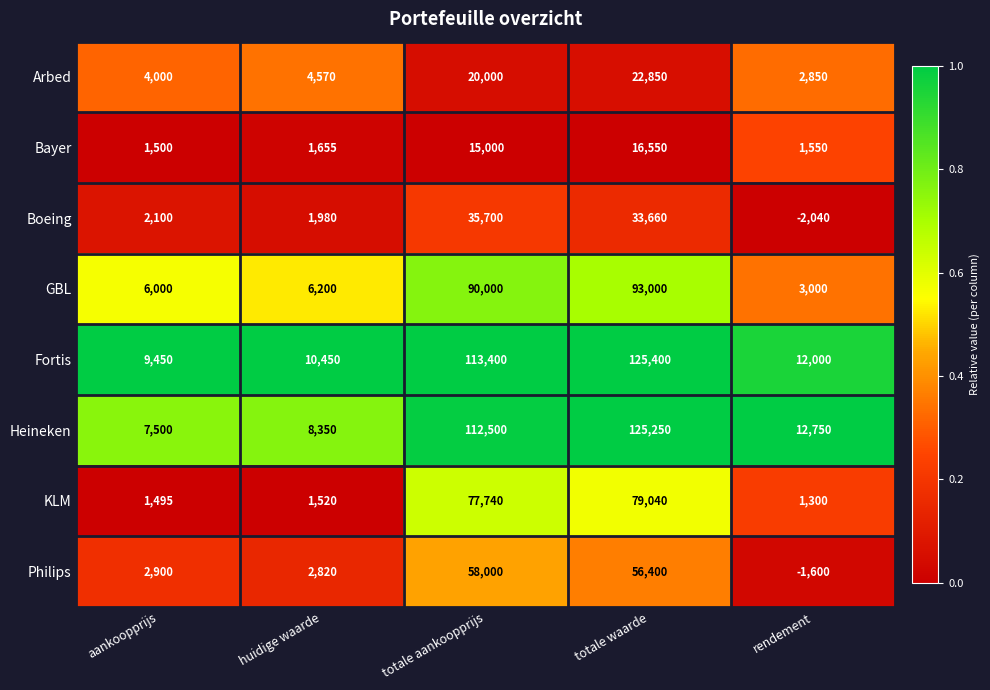

The Fortis series shows 125400 at totale waarde. True or false?

True